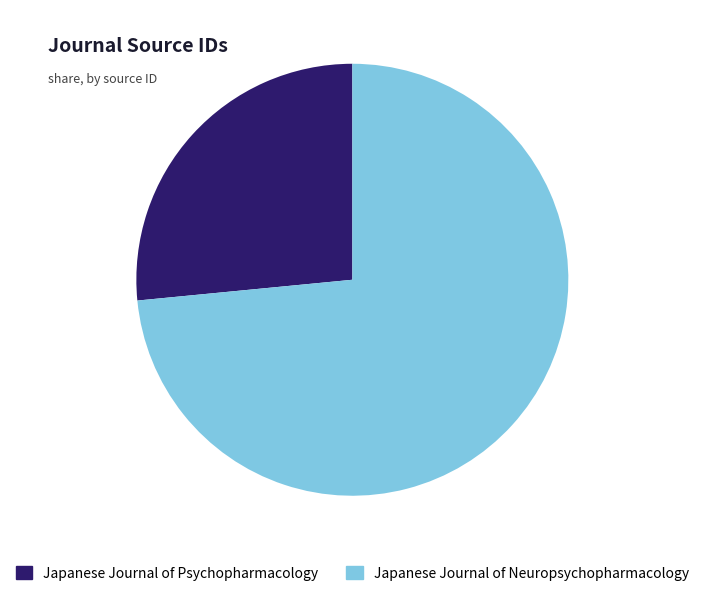

Is it true that Japanese Journal of Neuropsychopharmacology is 65% of the pie?

False